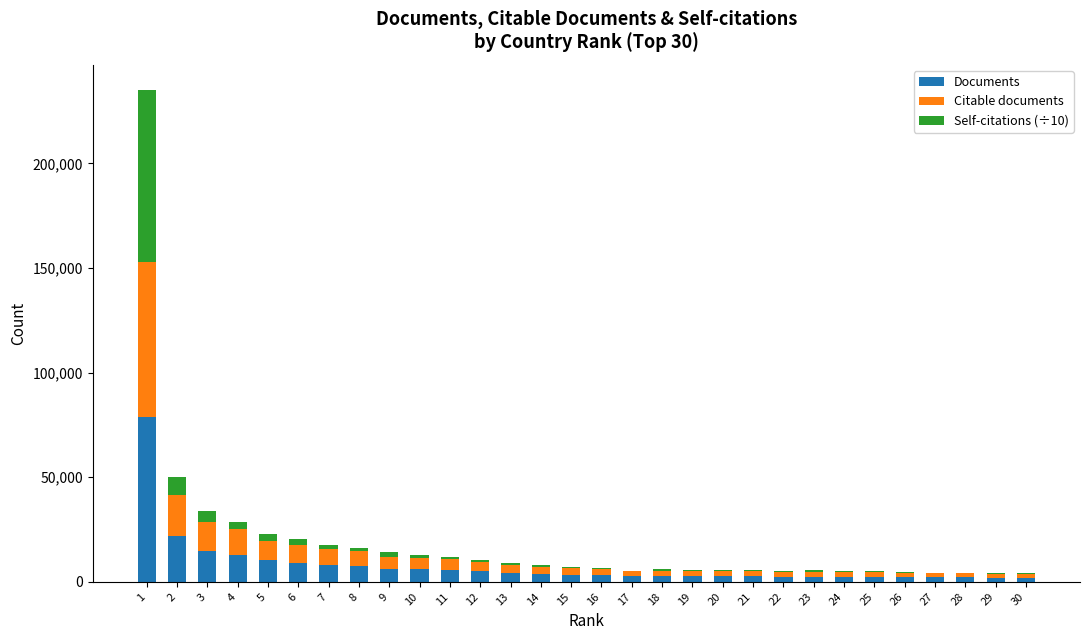

What is the maximum value for Documents?

78724.0